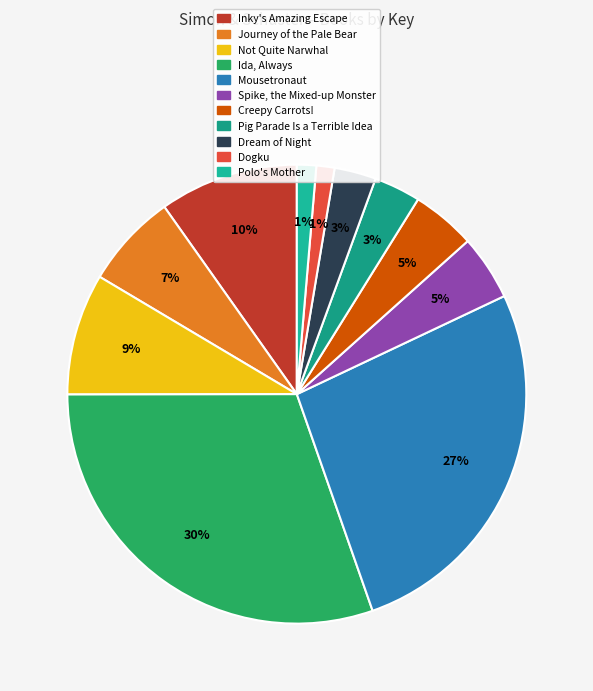

Is there any slice that represents more than half of the pie?

No